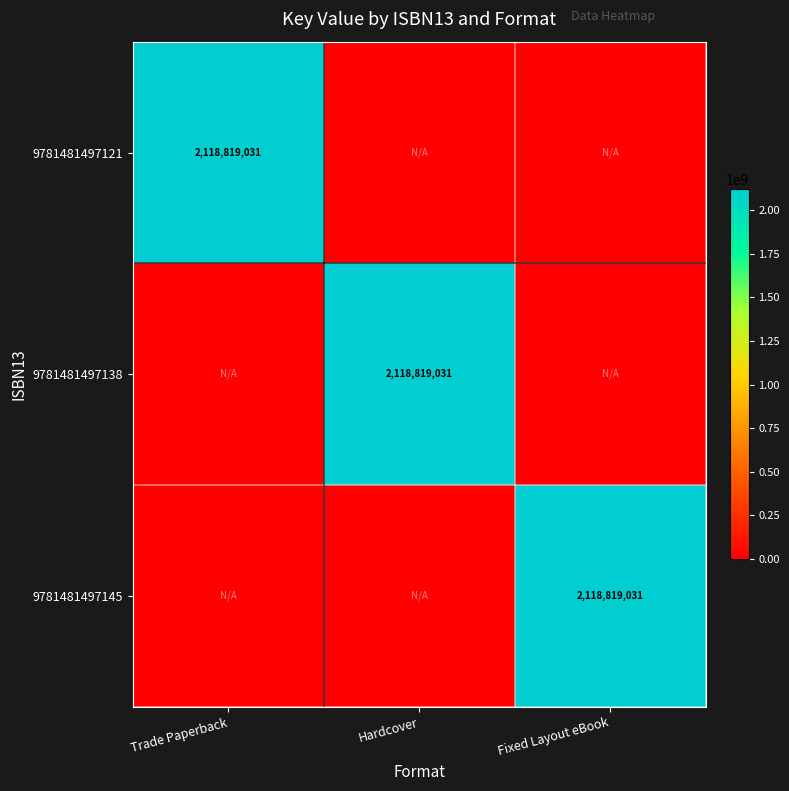

True or false: 9781481497138 has a value of 2118819031 at Hardcover.

True